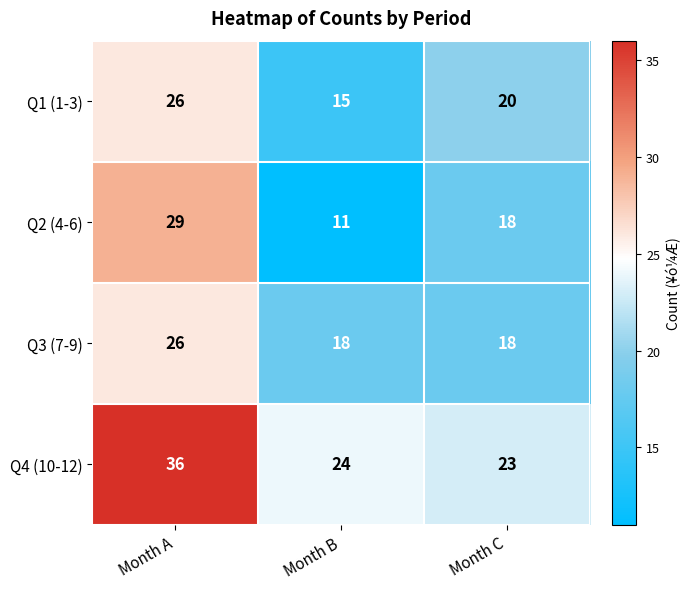

Reading left to right, extract all data points from this chart.

Q1 (1-3): Month A=26	Month B=15	Month C=20
Q2 (4-6): Month A=29	Month B=11	Month C=18
Q3 (7-9): Month A=26	Month B=18	Month C=18
Q4 (10-12): Month A=36	Month B=24	Month C=23